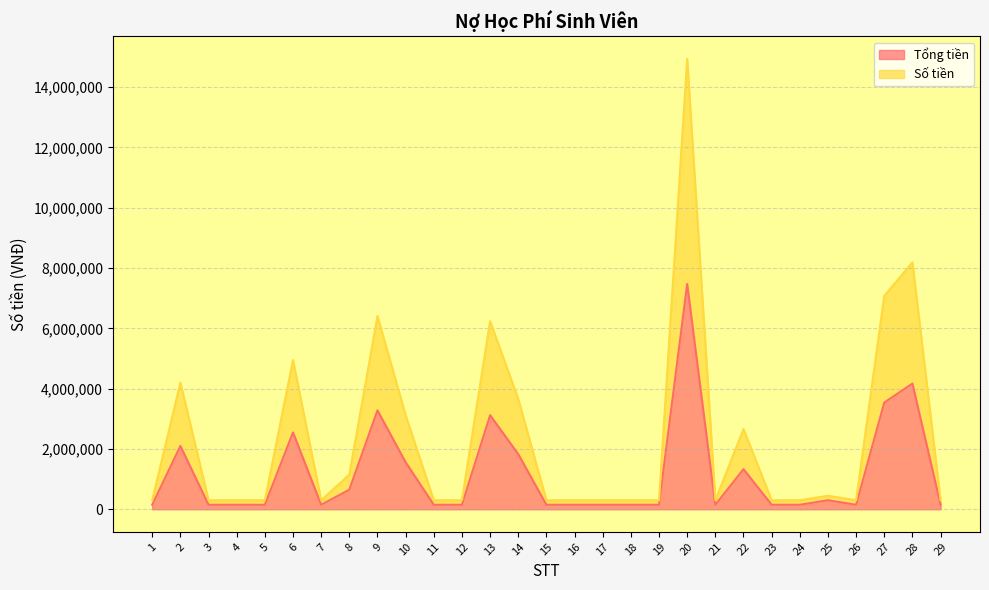

True or false: Tổng tiền has more than 2 interior local peaks.

True